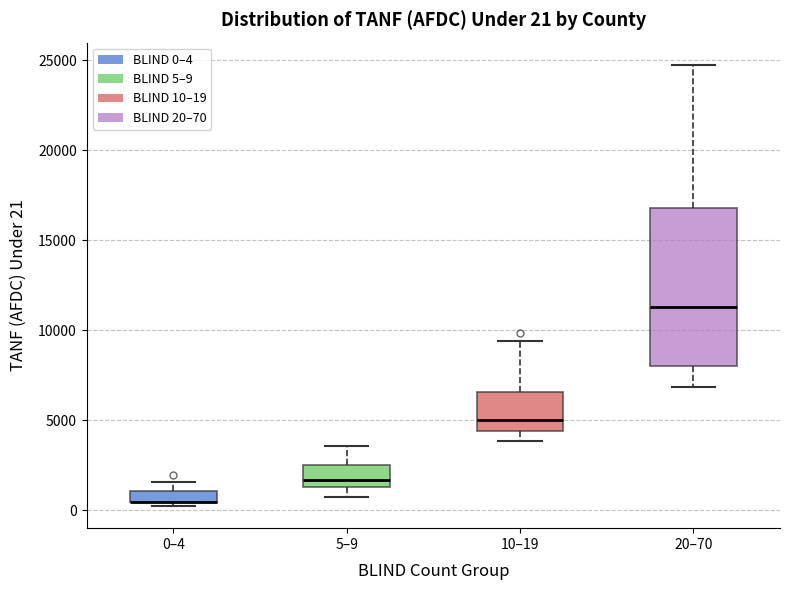

Which box is the tallest, from its lower edge to its upper edge?

20–70